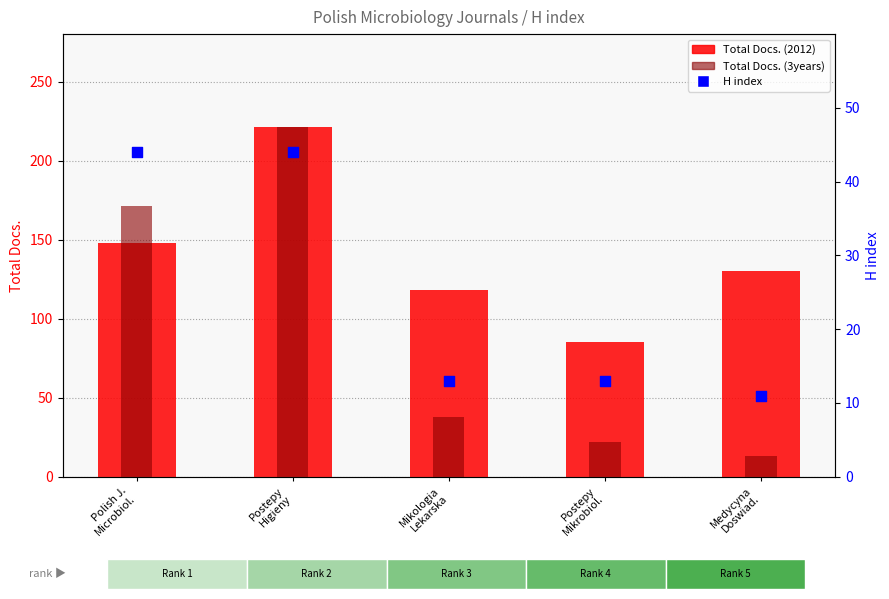

Which series has the largest total across all categories?

Total Docs. (2012)